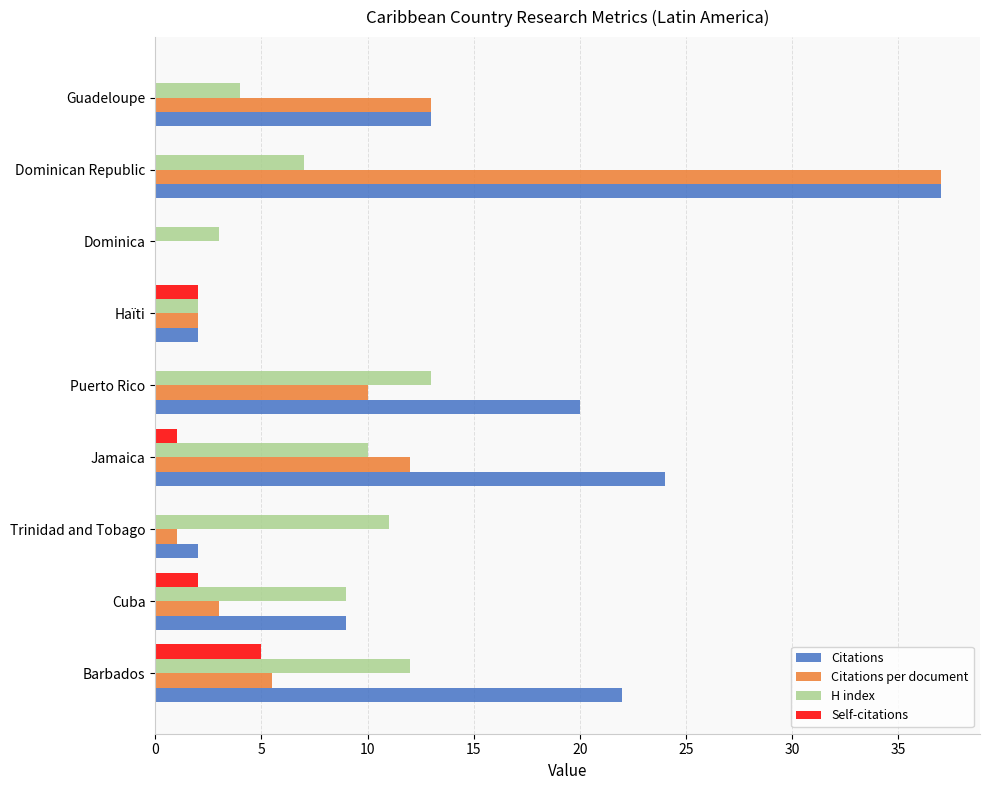

What is the sum of all Self-citations values?

10.0